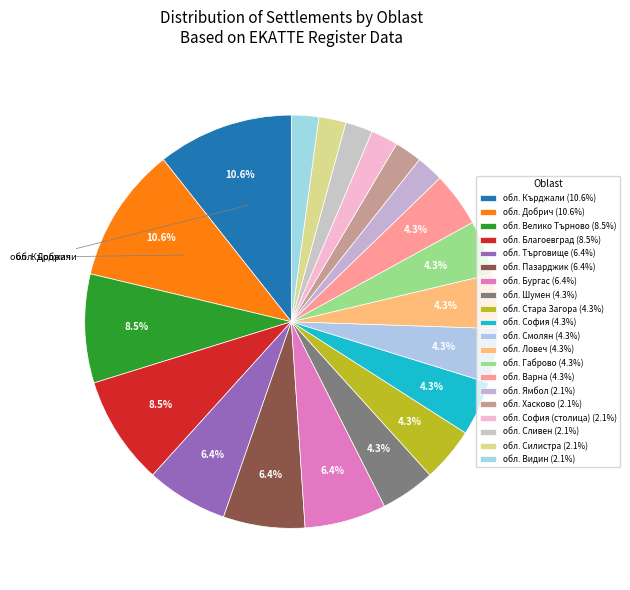

How many segments does this pie chart have?

20